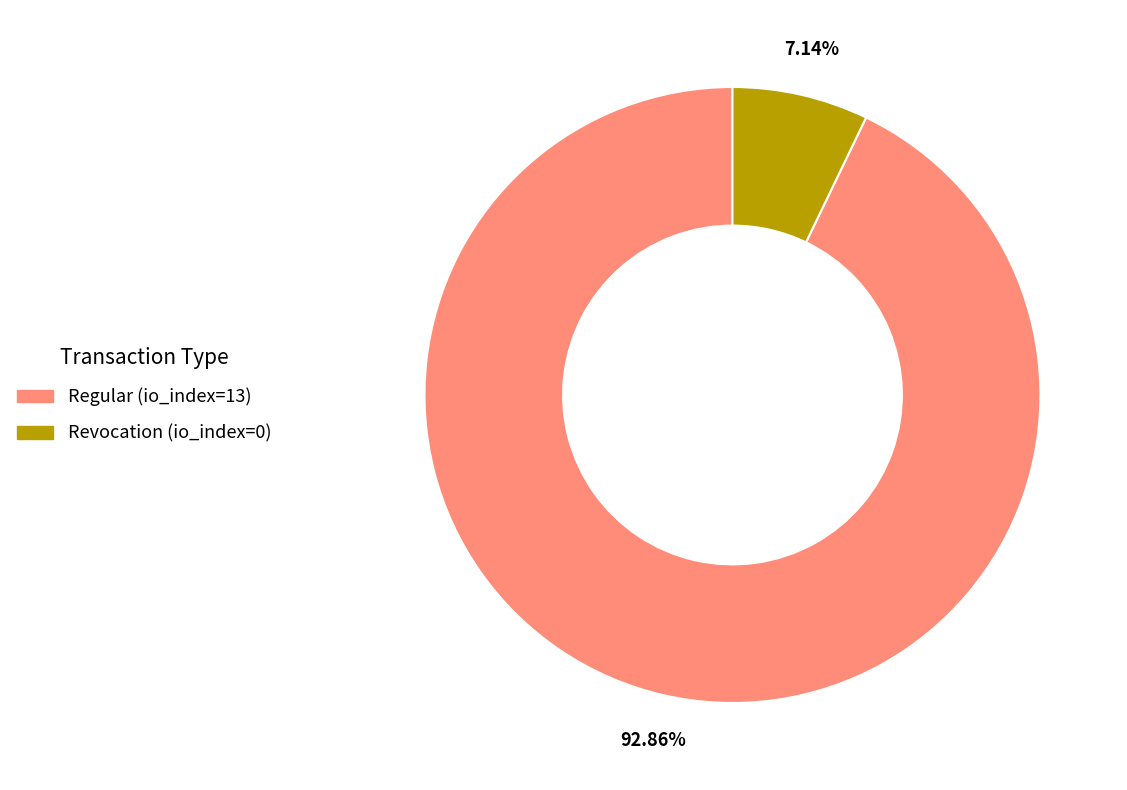

What percentage is the Regular (io_index=13) slice, to the nearest percent?

93%